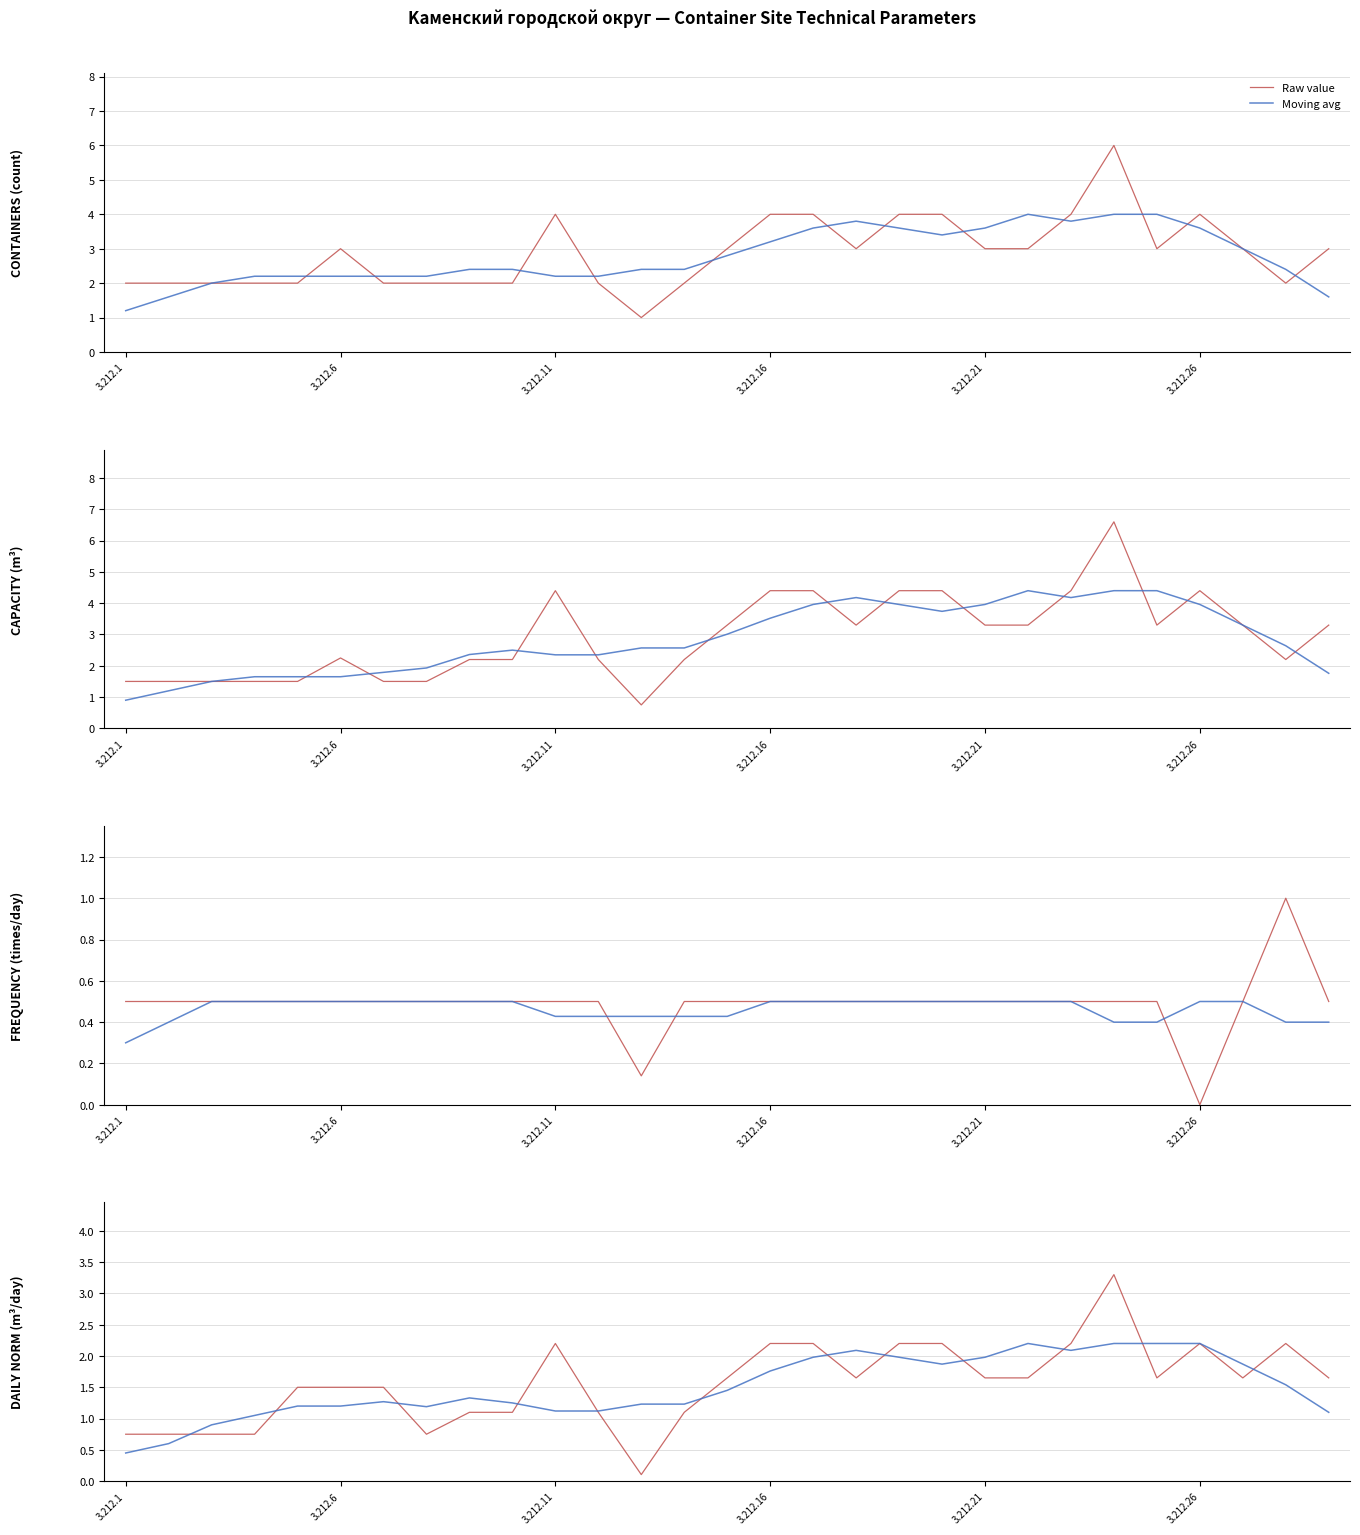

What is the maximum value for Moving avg?

2.2